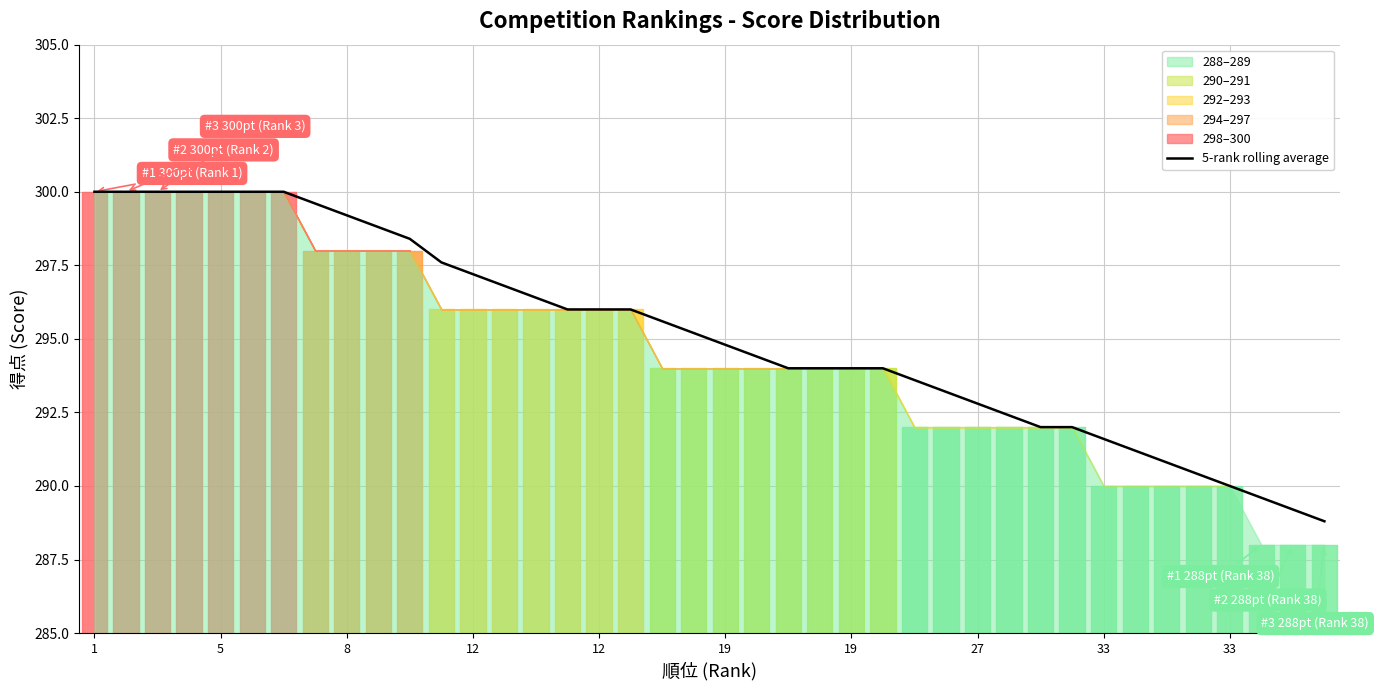

Which has a higher value, 24 or 12?

12